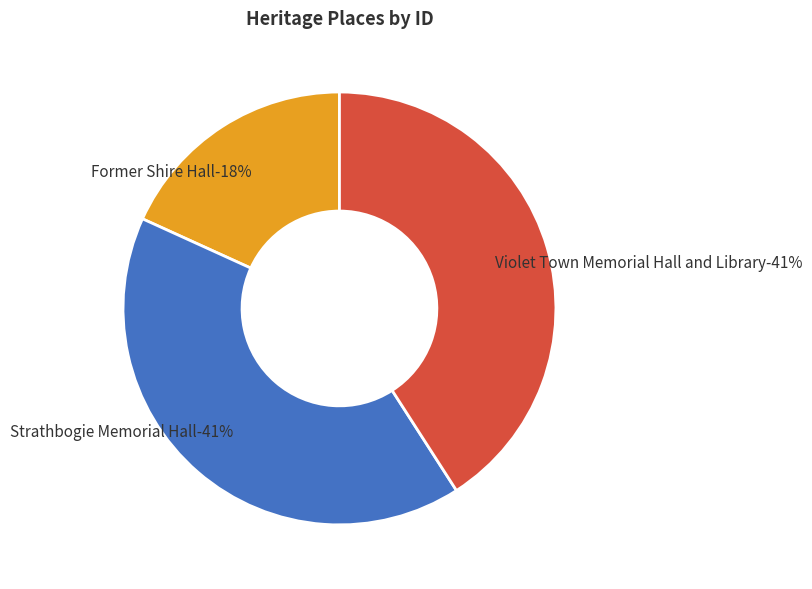

What percentage is NOT represented by Strathbogie Memorial Hall?

59.1%